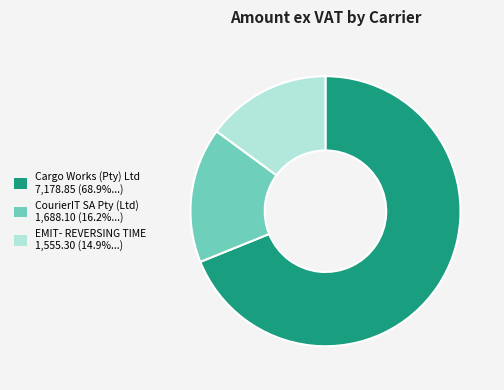

Which slice represents more than half of the pie?

Cargo Works (Pty) Ltd